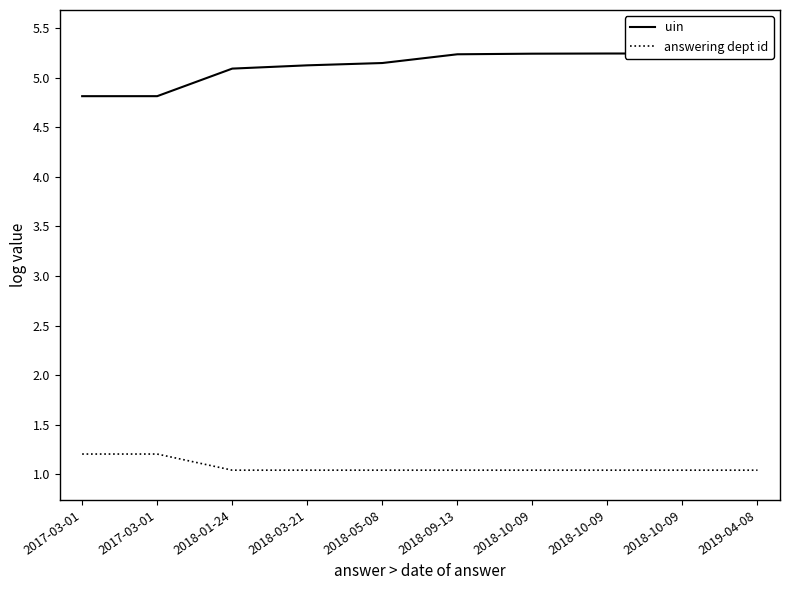

True or false: answering dept id and uin cross at least once.

False